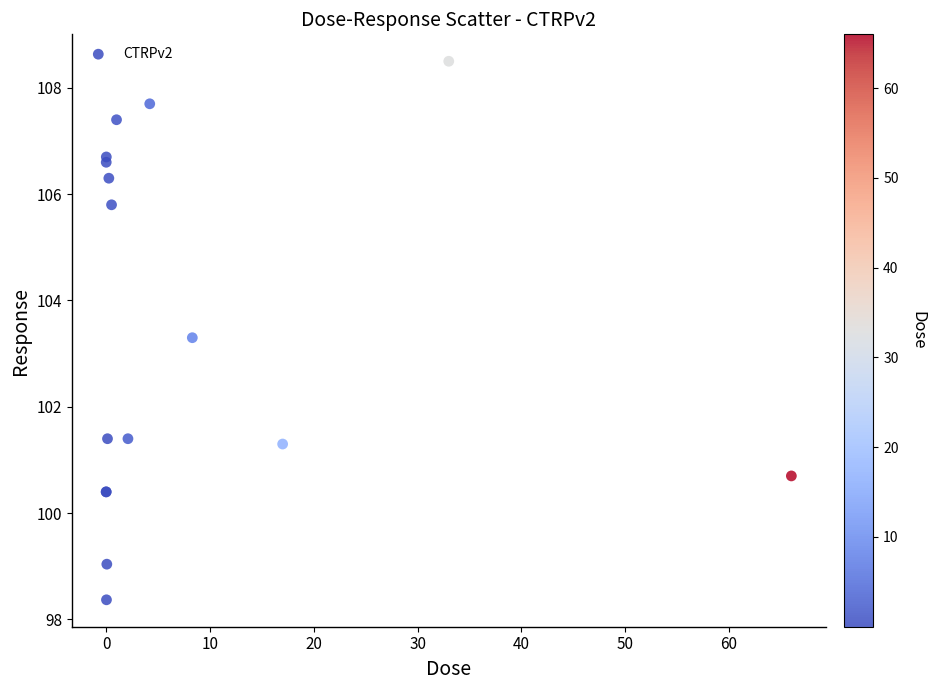

What Y value in the scatter plot is closest to 103?

103.3